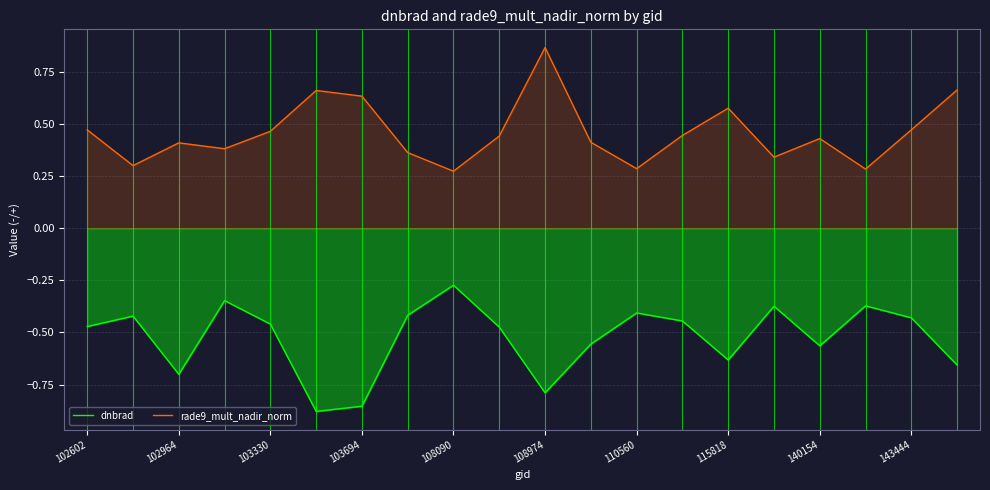

Which category has the highest value in the rade9_mult_nadir_norm series?

108974